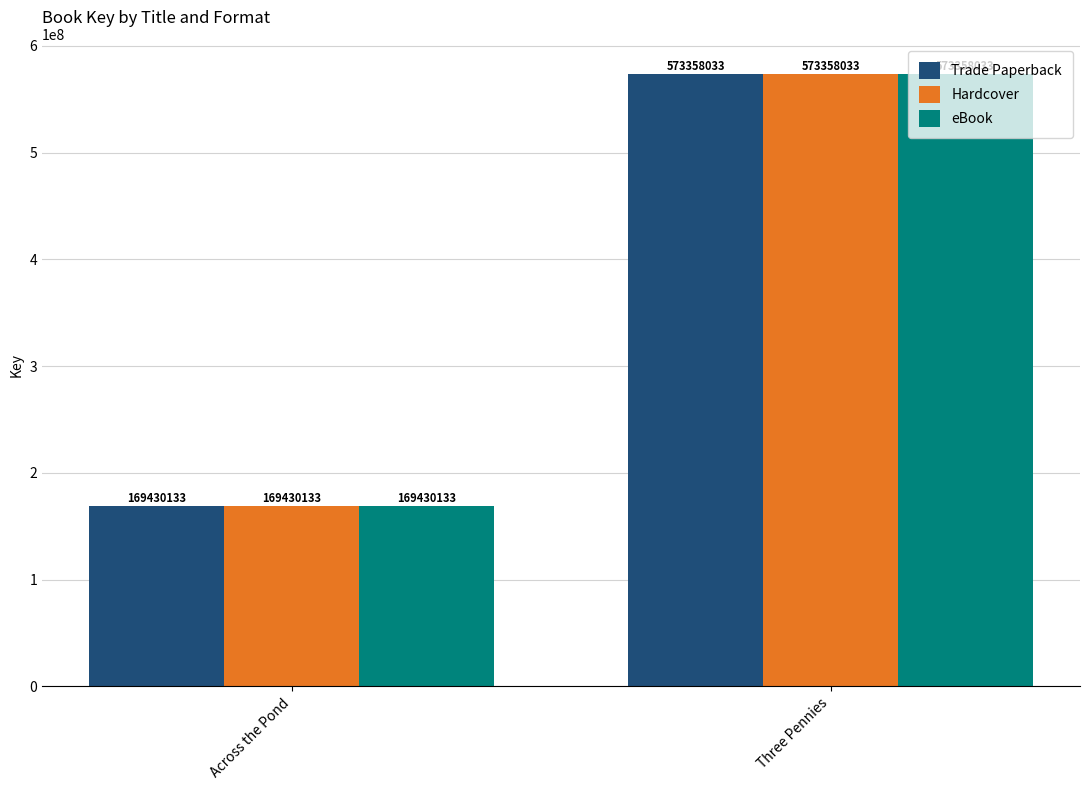

What is the value of the Hardcover bar at the 2nd from the left?

573358033